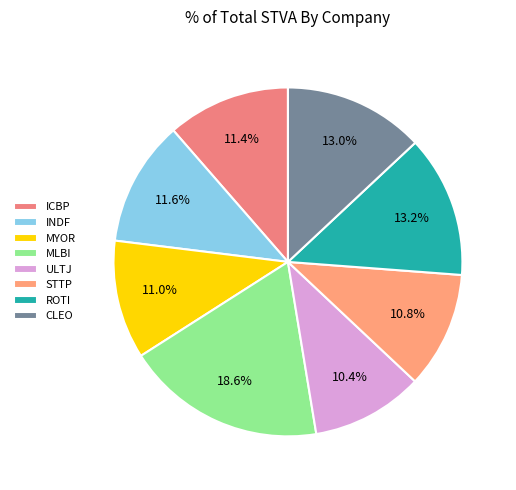

Which category has the biggest portion of the pie?

MLBI